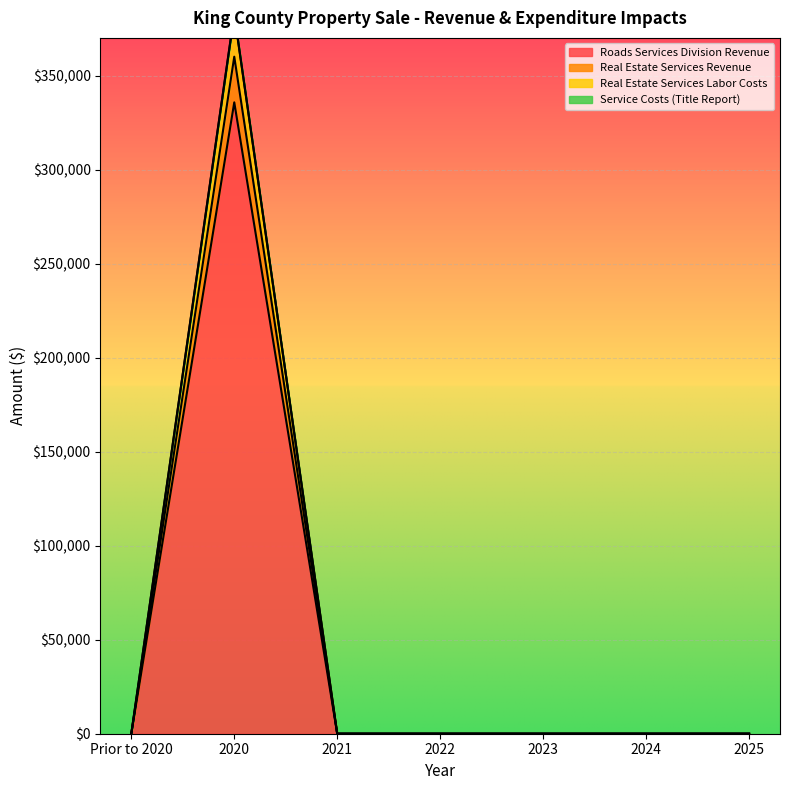

Reading right to left, what are all the values shown in this chart?

Roads Services Division Revenue: 2025=0.0	2024=0.0	2023=0.0	2022=0.0	2021=0.0	2020=360000.0	Prior to 2020=0.0
Real Estate Services Revenue: 2025=0.0	2024=0.0	2023=0.0	2022=0.0	2021=0.0	2020=382368.0	Prior to 2020=0.0
Real Estate Services Labor Costs: 2025=0.0	2024=0.0	2023=0.0	2022=0.0	2021=0.0	2020=382784.1	Prior to 2020=0.0
Service Costs (Title Report): 2025=0.0	2024=0.0	2023=0.0	2022=0.0	2021=0.0	2020=335715.9	Prior to 2020=0.0